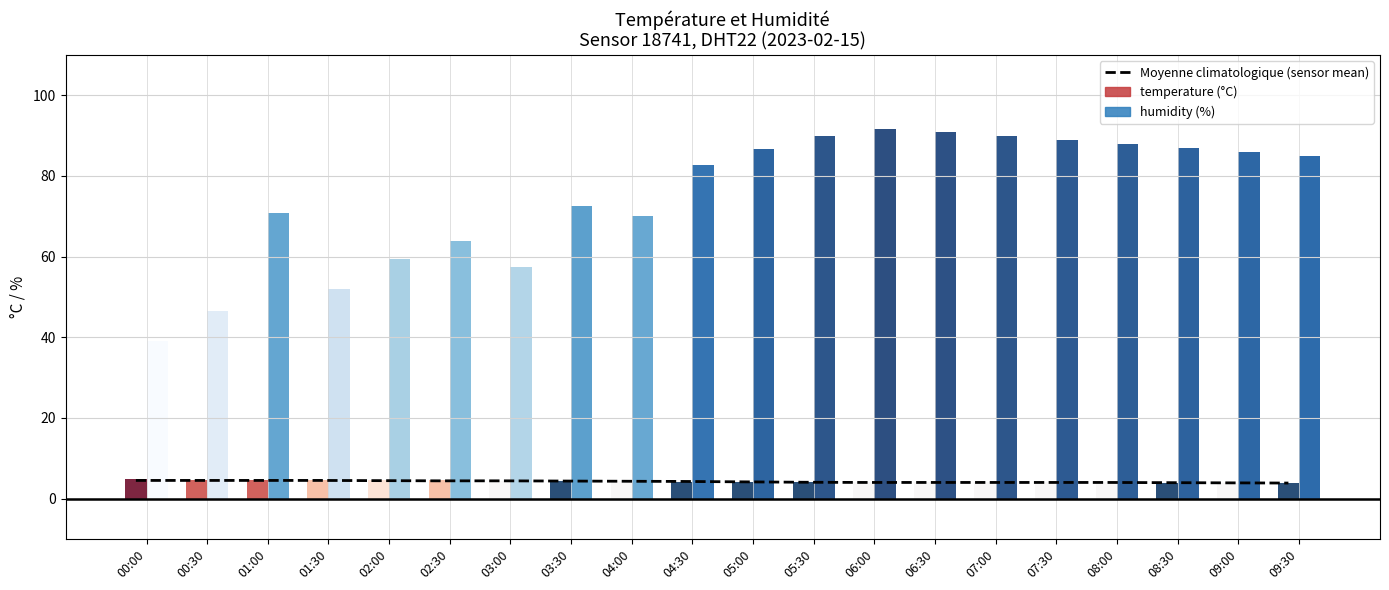

What is the difference between the maximum and minimum values?

0.6